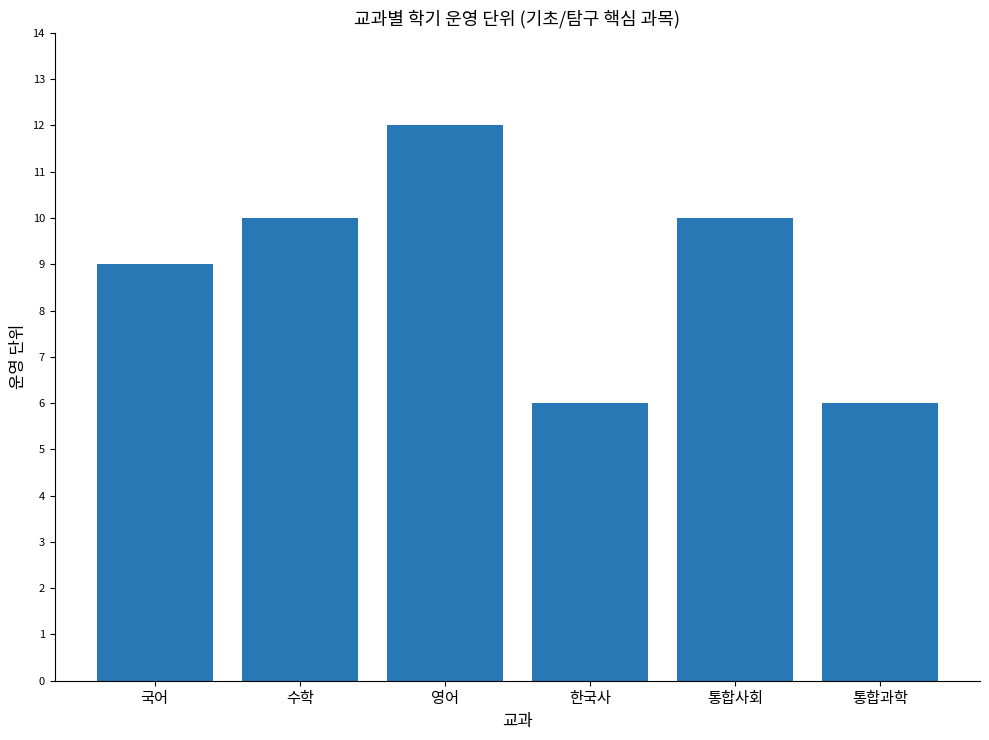

The value at 국어 is 9. True or false?

True